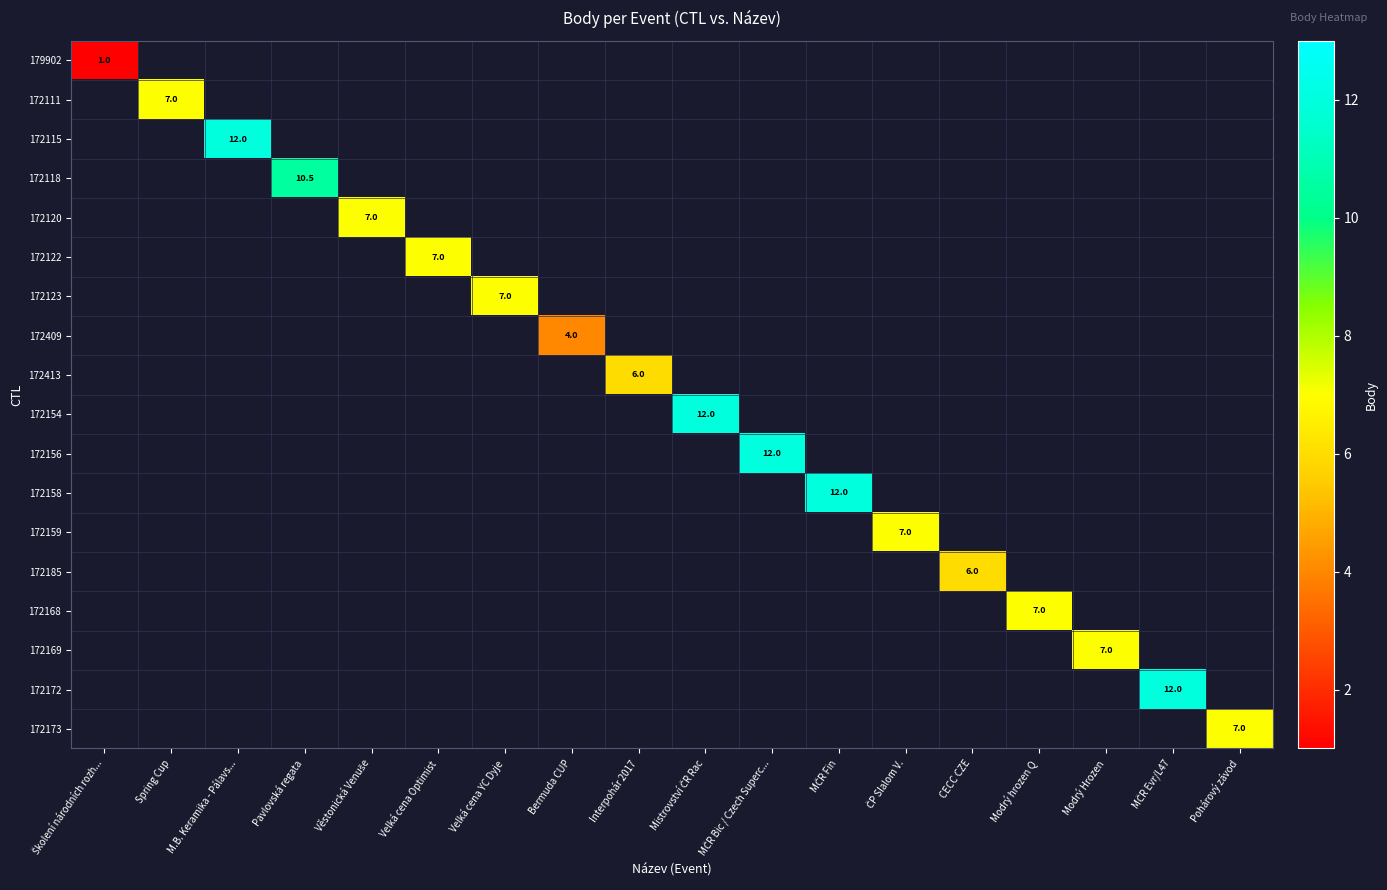

At which category is the sum across all series the highest?

M.B. Keramika - Pálavs...